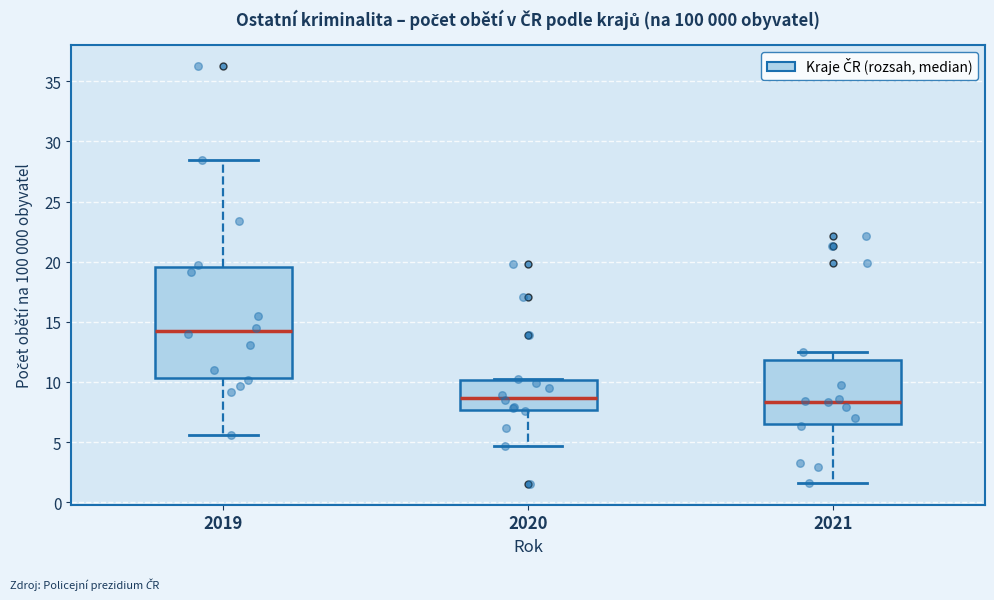

Reading left to right, read every box against the y-axis: the position of its median line, the range the box covers, and the ends of its whiskers. The values are not printed on the chart, so give them approximately, as read against the axis.

2019: median 14.5, box 10.5 to 19.5, whiskers 5.5 to 28.5
2020: median 8.5, box 7.5 to 10.0, whiskers 4.5 to 10.0
2021: median 8.5, box 6.5 to 12.0, whiskers 1.5 to 12.5